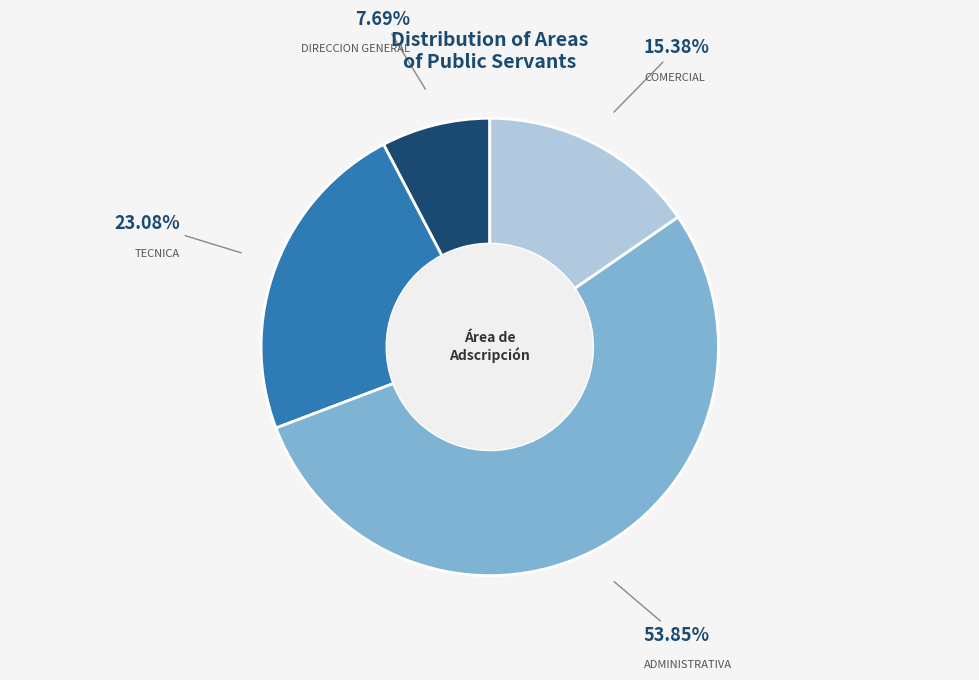

Which category has the biggest portion of the pie?

ADMINISTRATIVA